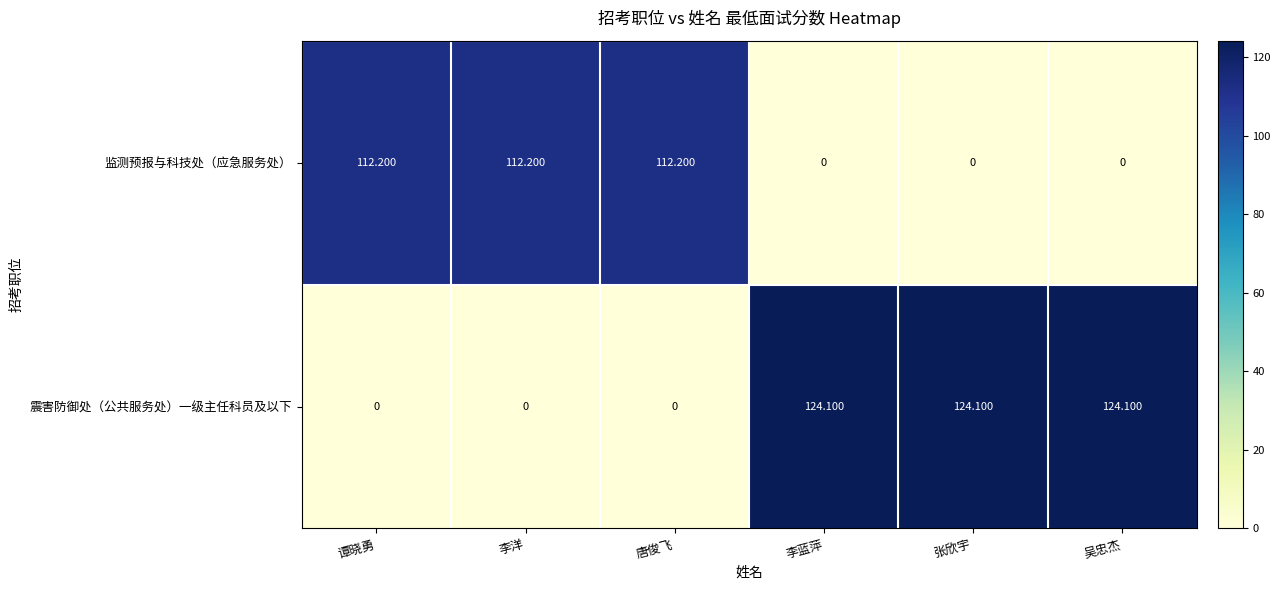

Which series has the largest range (max minus min)?

震害防御处（公共服务处）一级主任科员及以下